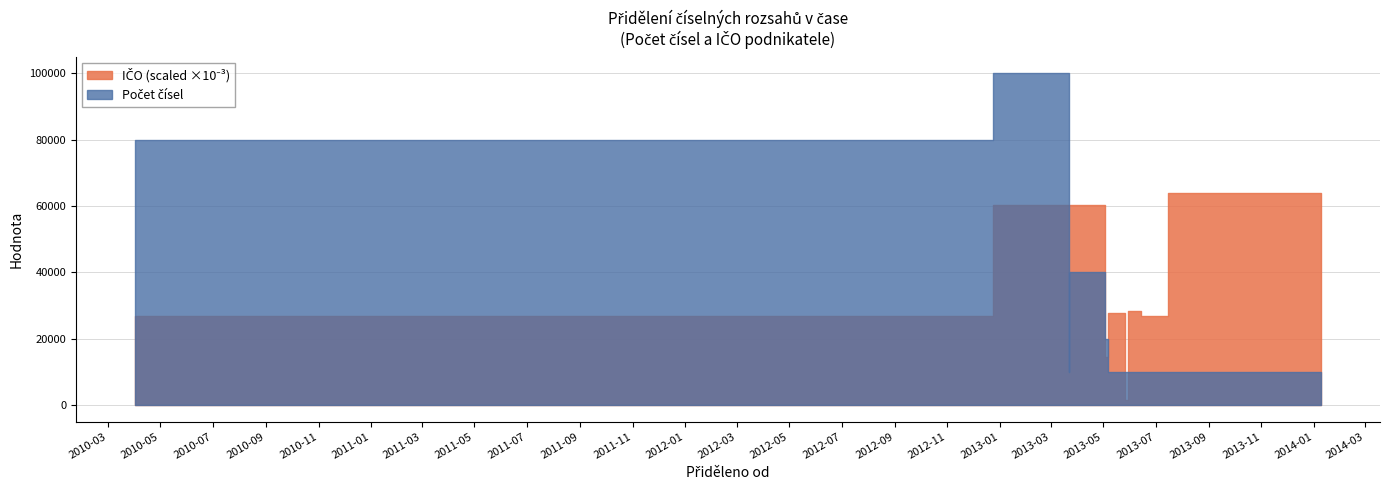

List the series in order of their overall mean, highest first.

IČO (scaled), Počet čísel